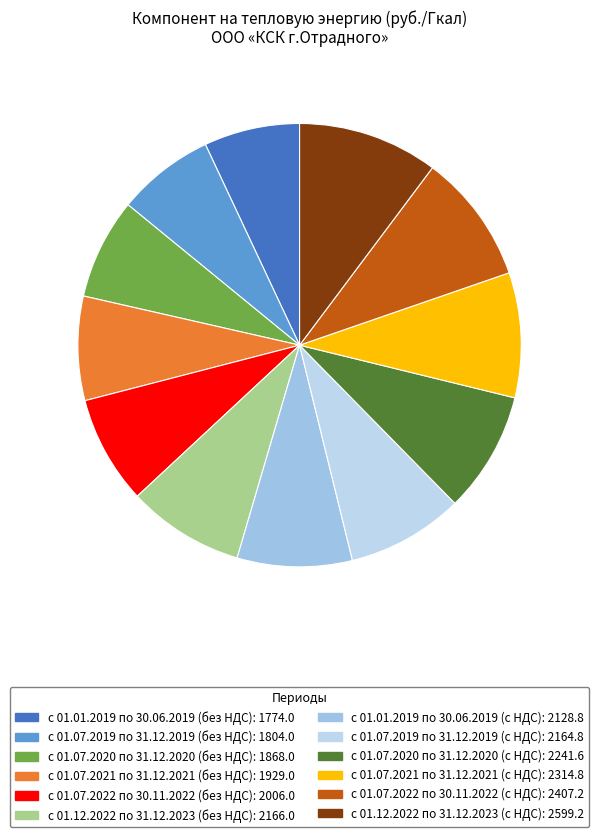

Is it true that с 01.12.2022 по 31.12.2023 (без НДС) is 9% of the pie?

True